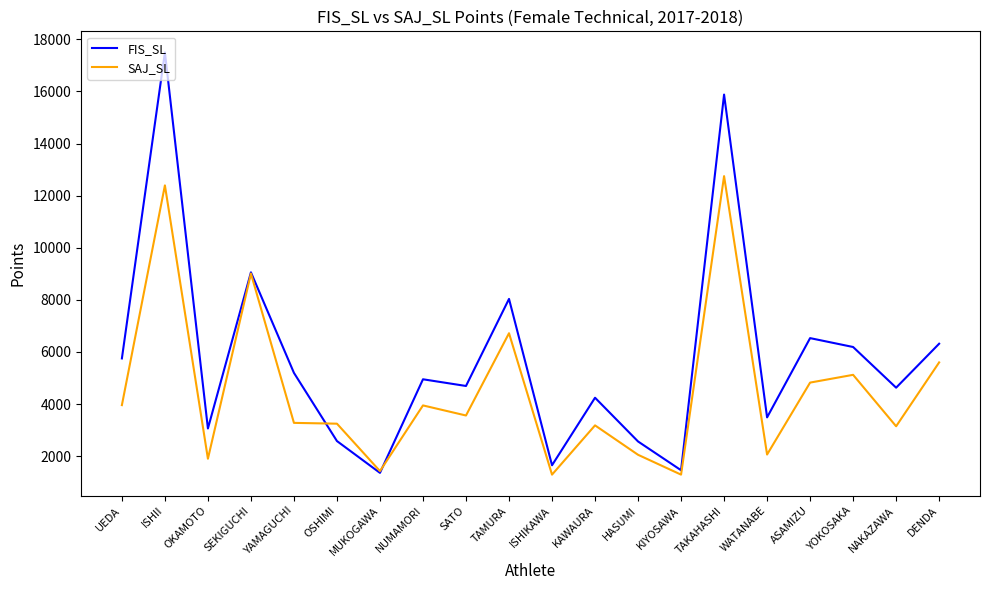

What position from the right is TAKAHASHI?

6